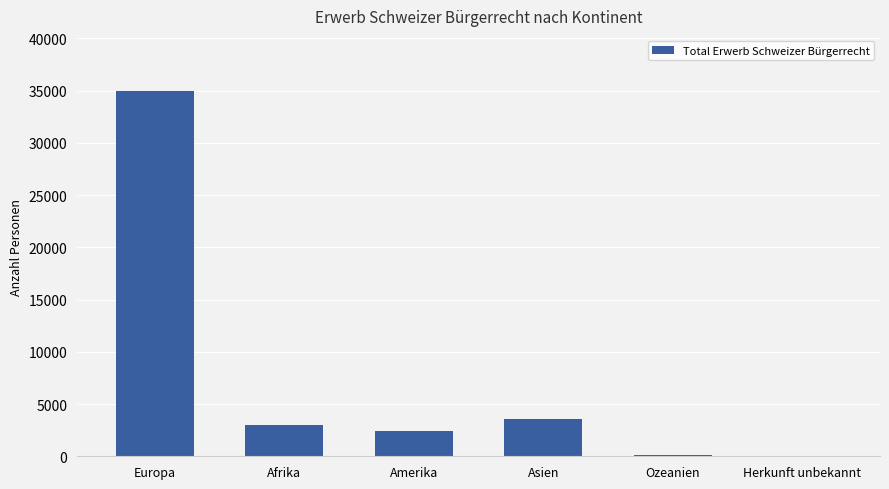

What is the greatest value displayed?

34981